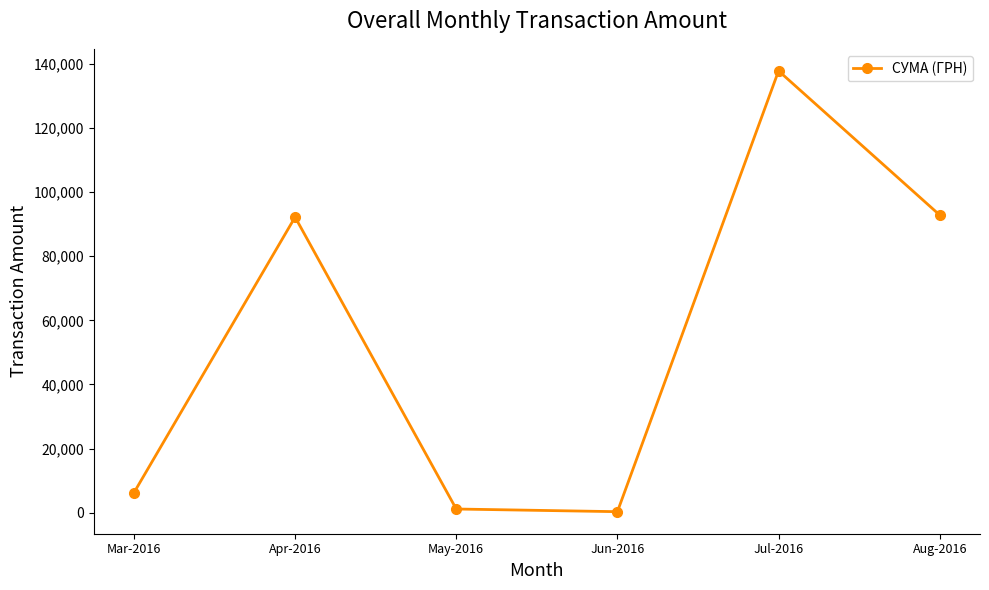

How many points are higher than both their immediate neighbors (excluding endpoints)?

2